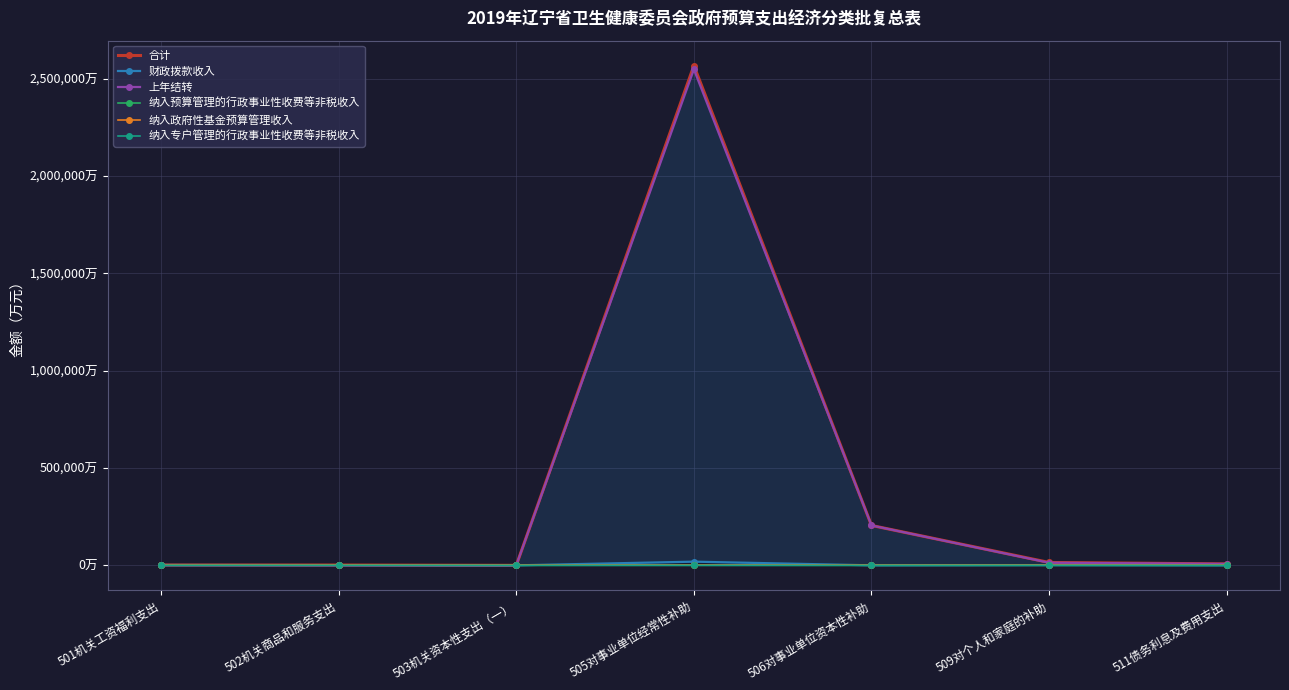

Which has a higher value, 502机关商品和服务支出 or 501机关工资福利支出?

501机关工资福利支出